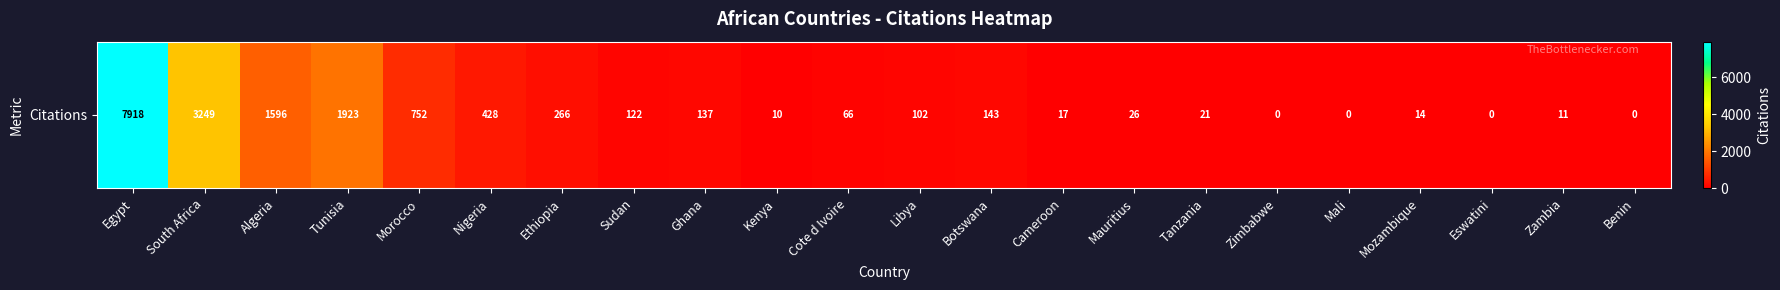

List the labels in order of value, smallest first.

Zimbabwe, Mali, Eswatini, Benin, Kenya, Zambia, Mozambique, Cameroon, Tanzania, Mauritius, Cote d Ivoire, Libya, Sudan, Ghana, Botswana, Ethiopia, Nigeria, Morocco, Algeria, Tunisia, South Africa, Egypt